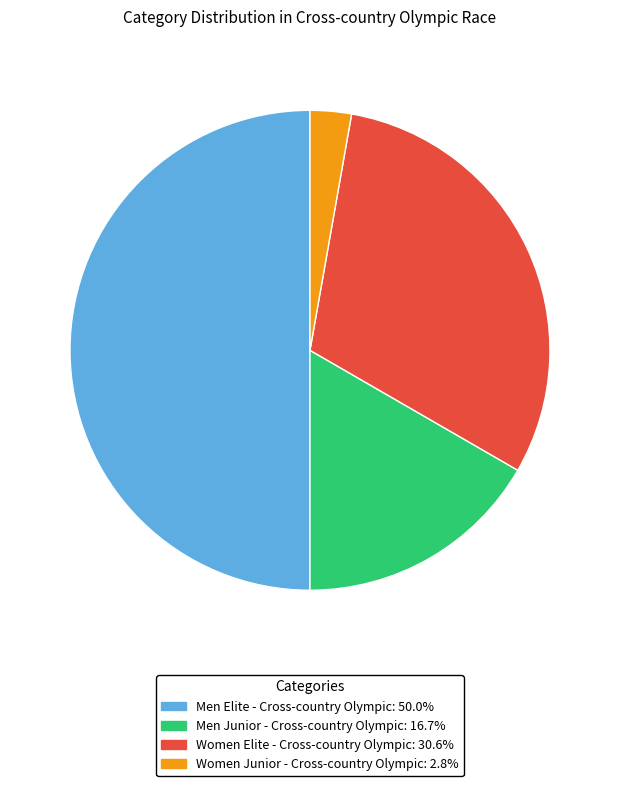

True or false: Women Junior - Cross-country Olympic accounts for 9% of the total.

False